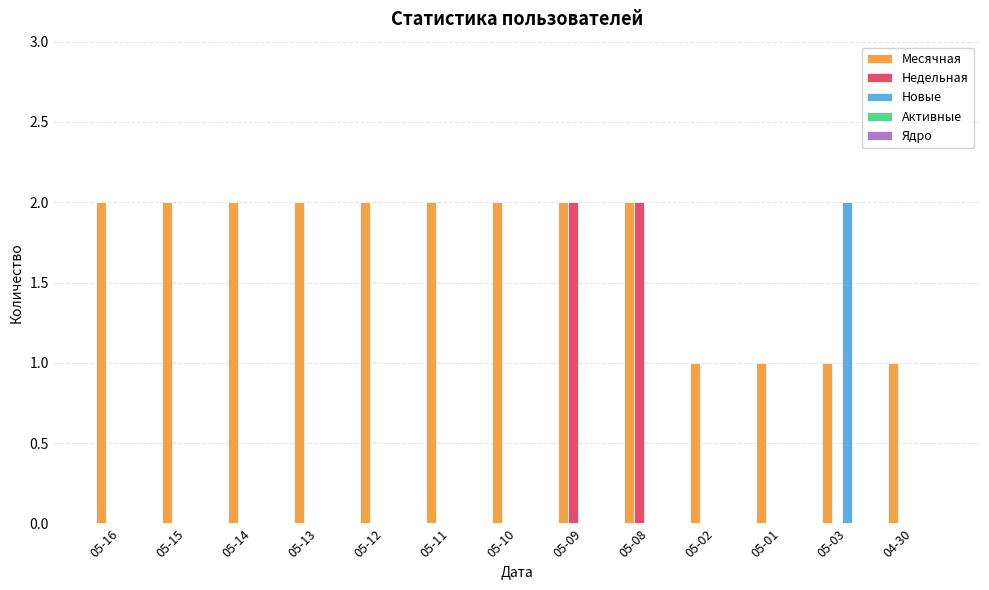

The value of Месячная at 05-09 is 2. True or false?

True